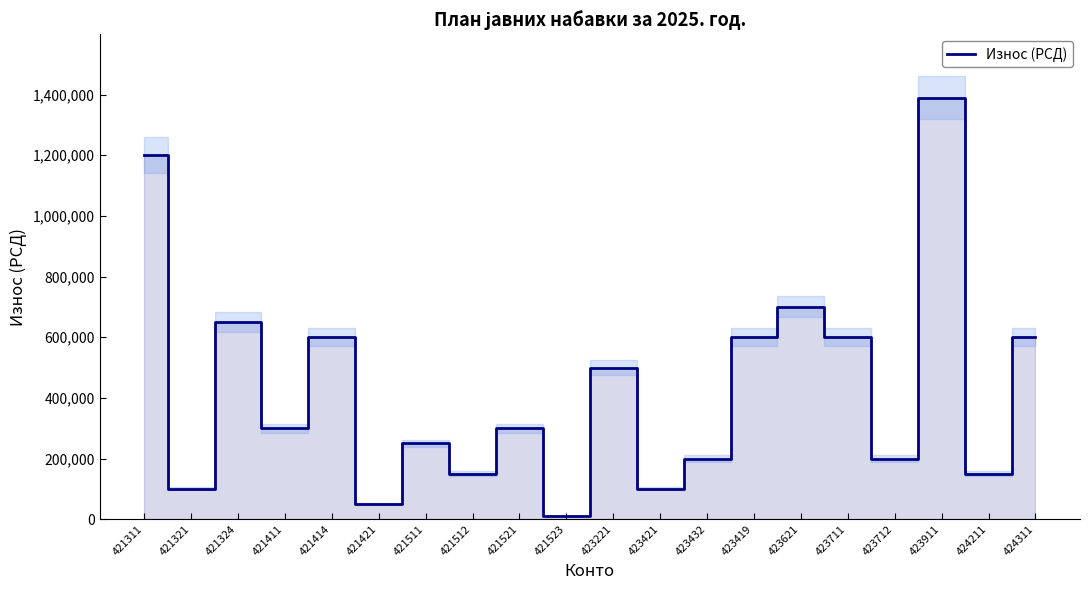

List the labels in order of value, largest first.

423911, 421311, 423621, 421324, 421414, 423419, 423711, 424311, 423221, 421411, 421521, 421511, 423432, 423712, 421512, 424211, 421321, 423421, 421421, 421523